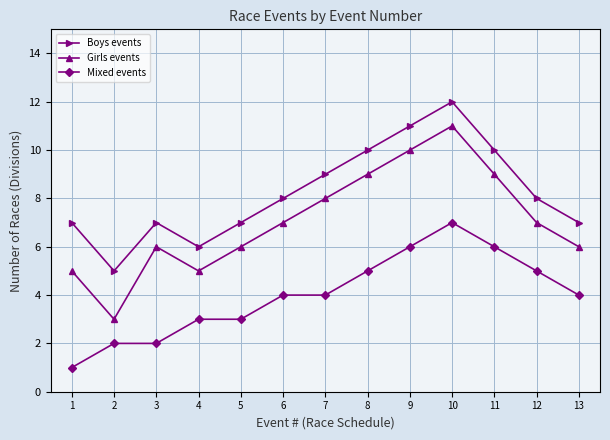

What is the highest value of the Mixed events series?

7